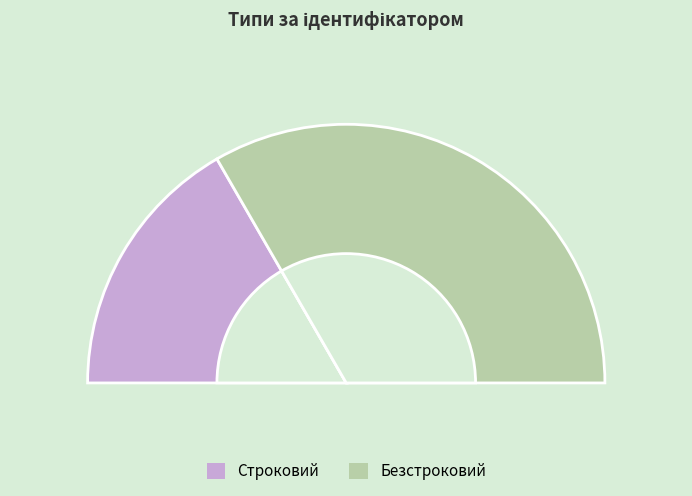

Combined, do Строковий and Безстроковий account for over 50%?

Yes